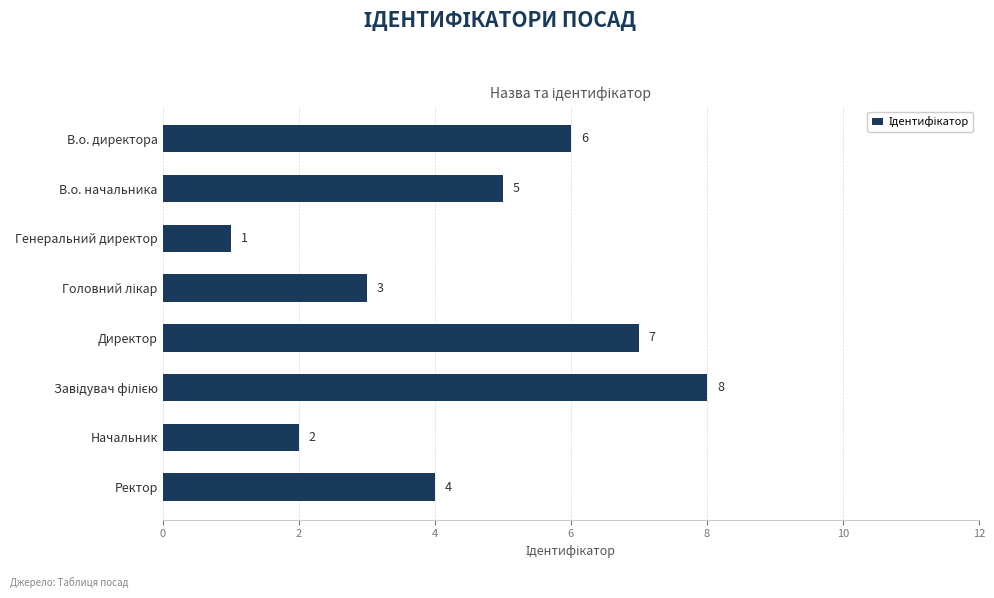

True or false: the data shows 6 at В.о. директора.

True